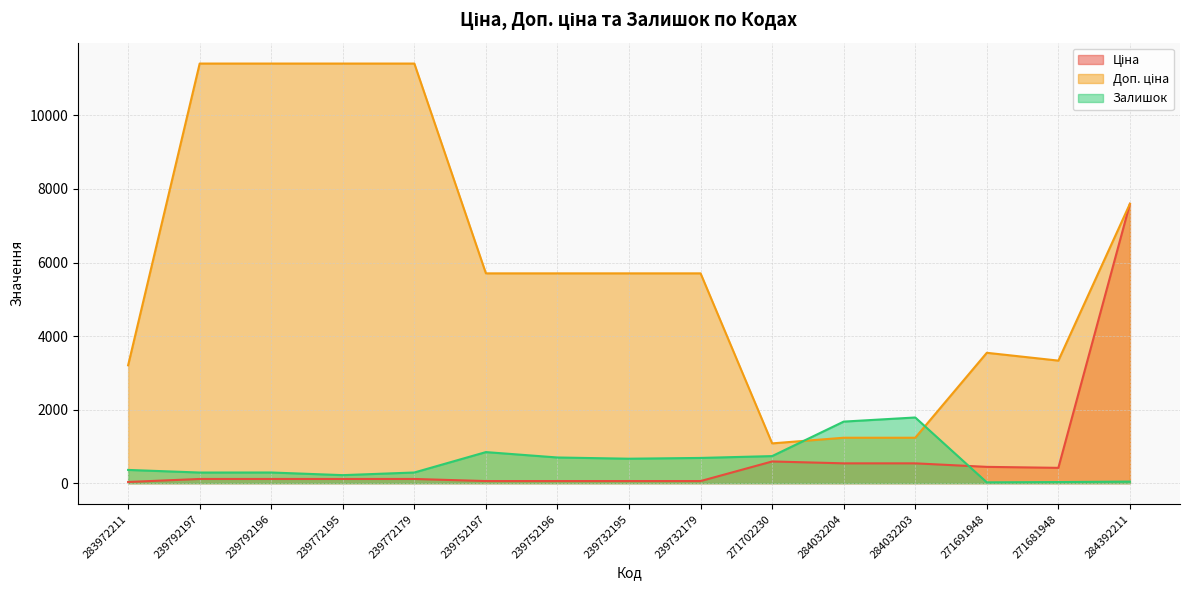

Between 239732179 and 284392211, which is larger?

284392211